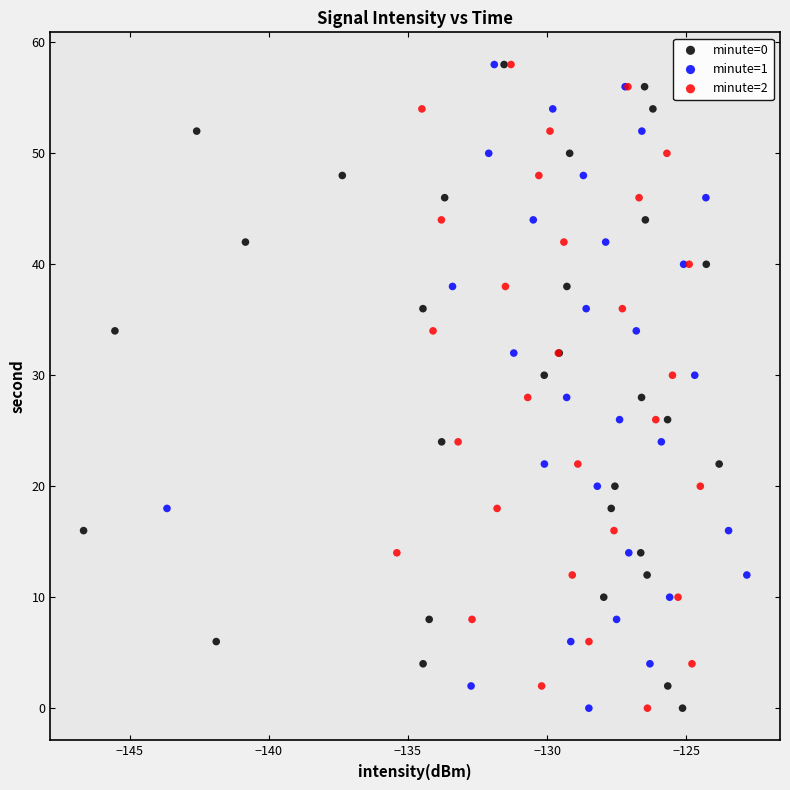

What are all the series names shown in the legend?

minute=0, minute=1, minute=2